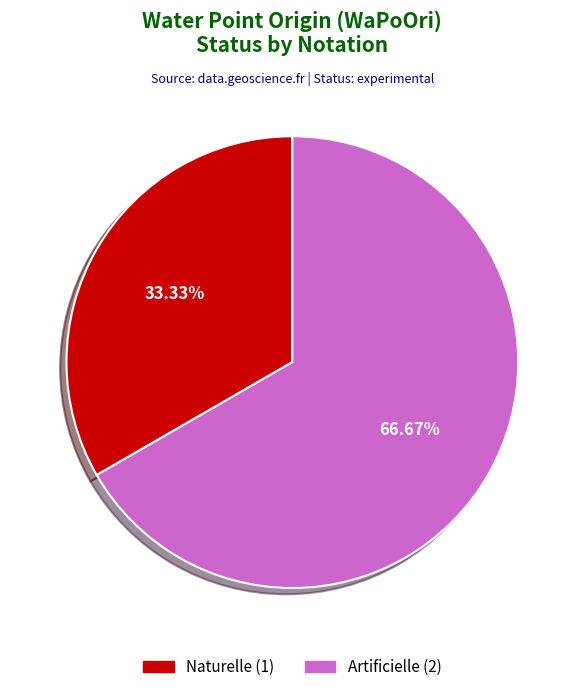

Which category has the biggest portion of the pie?

Artificielle